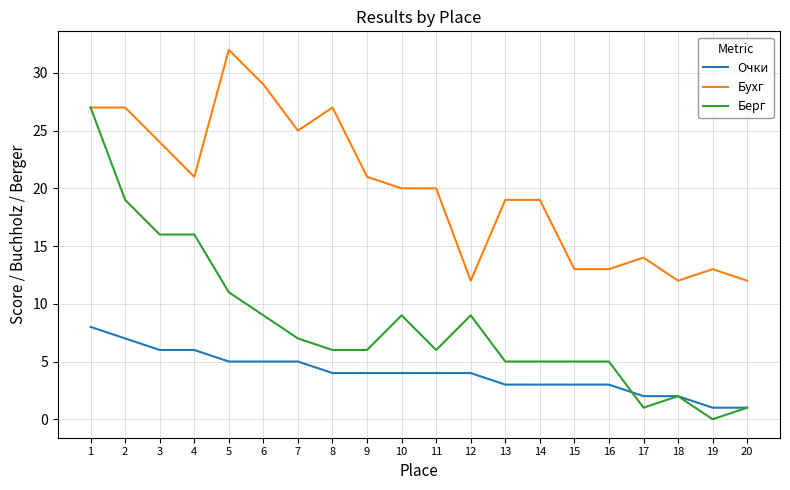

Is the value of Берг at 13 greater than the value of Очки at 19?

Yes